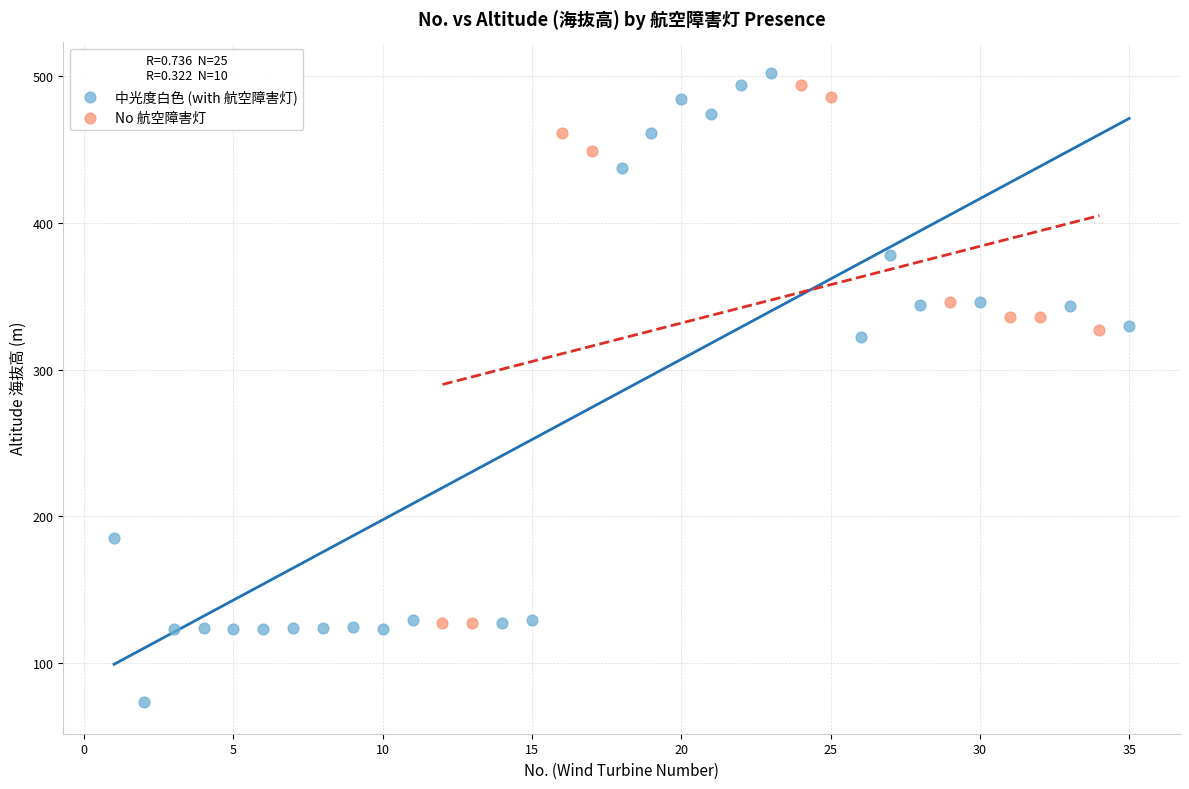

What are all the series names shown in the legend?

中光度白色 (with 航空障害灯), No 航空障害灯